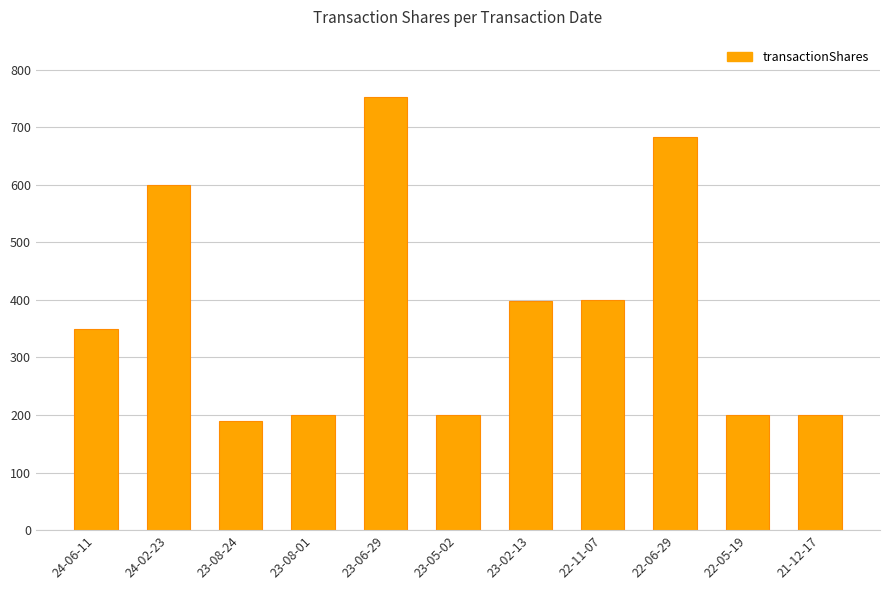

The value at 24-06-11 is 350. True or false?

True